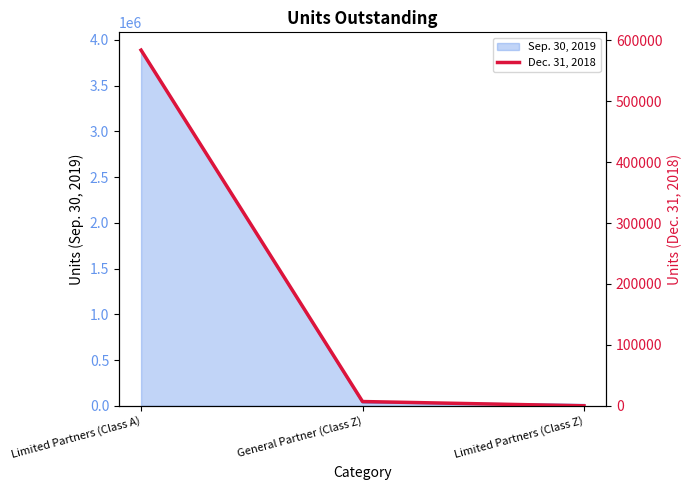

What is the label of the 2nd point from the left?

General Partner (Class Z)